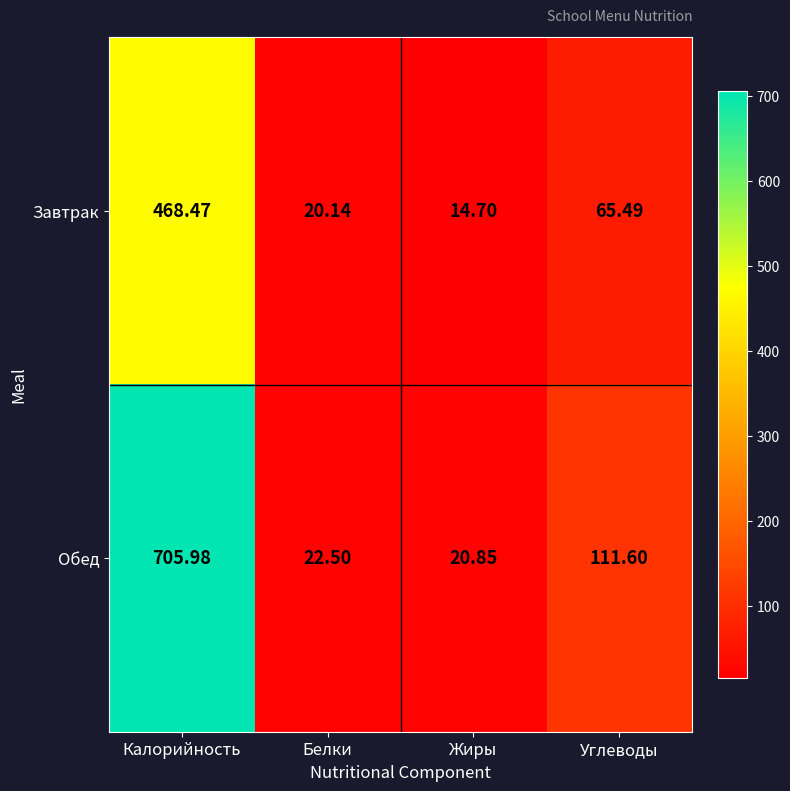

At which category is the sum across all series the highest?

Калорийность